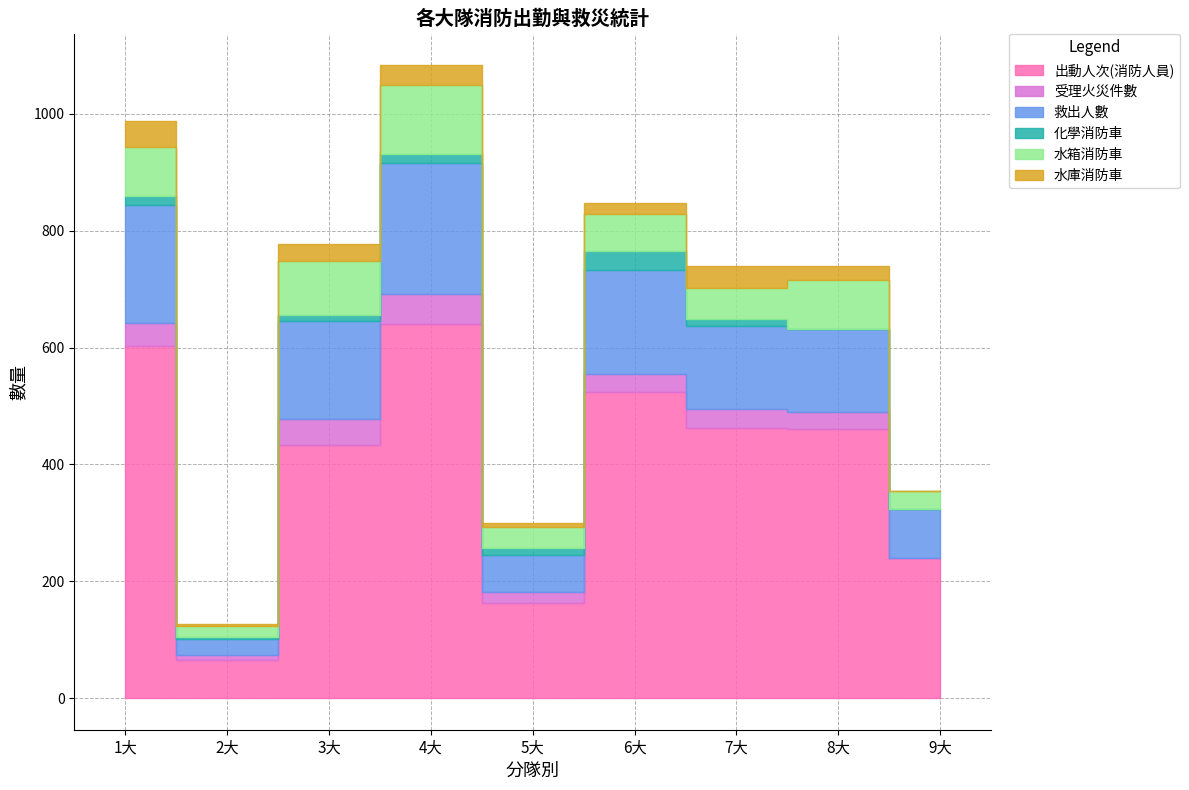

What is the sum of all 水庫消防車 values?

202